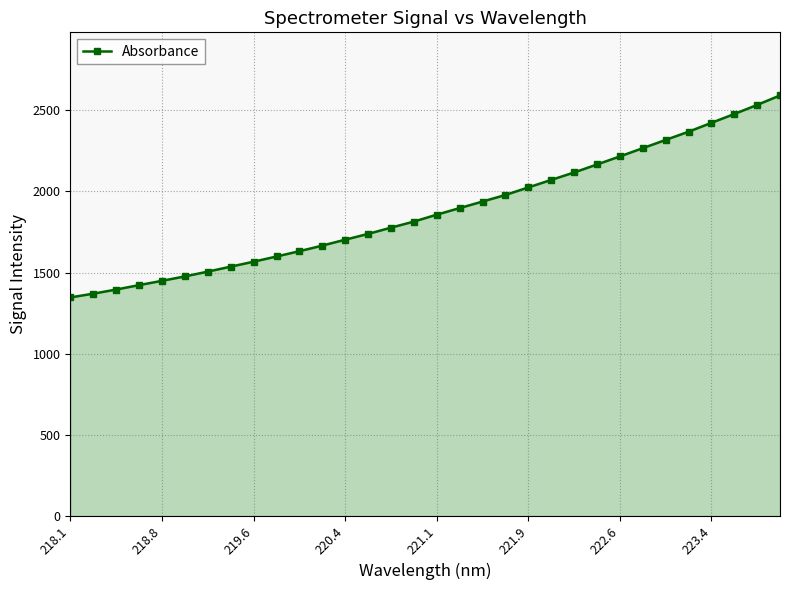

What is the greatest value displayed?

2590.2